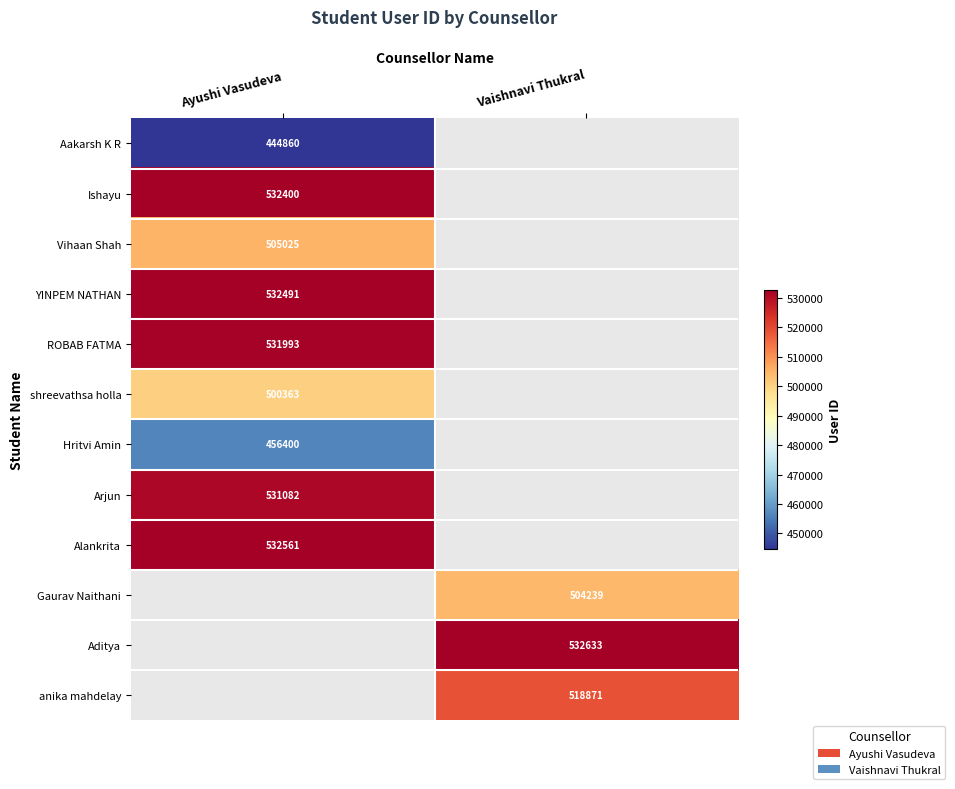

Is it true that ROBAB FATMA equals 531993 at Ayushi Vasudeva?

True